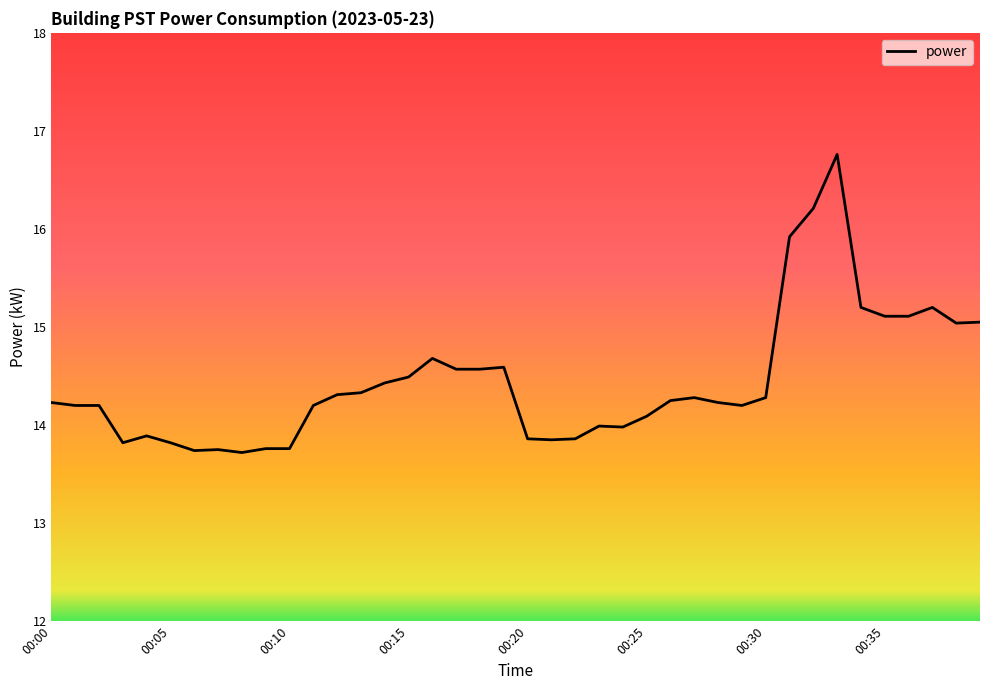

What is the greatest value displayed?

16.8